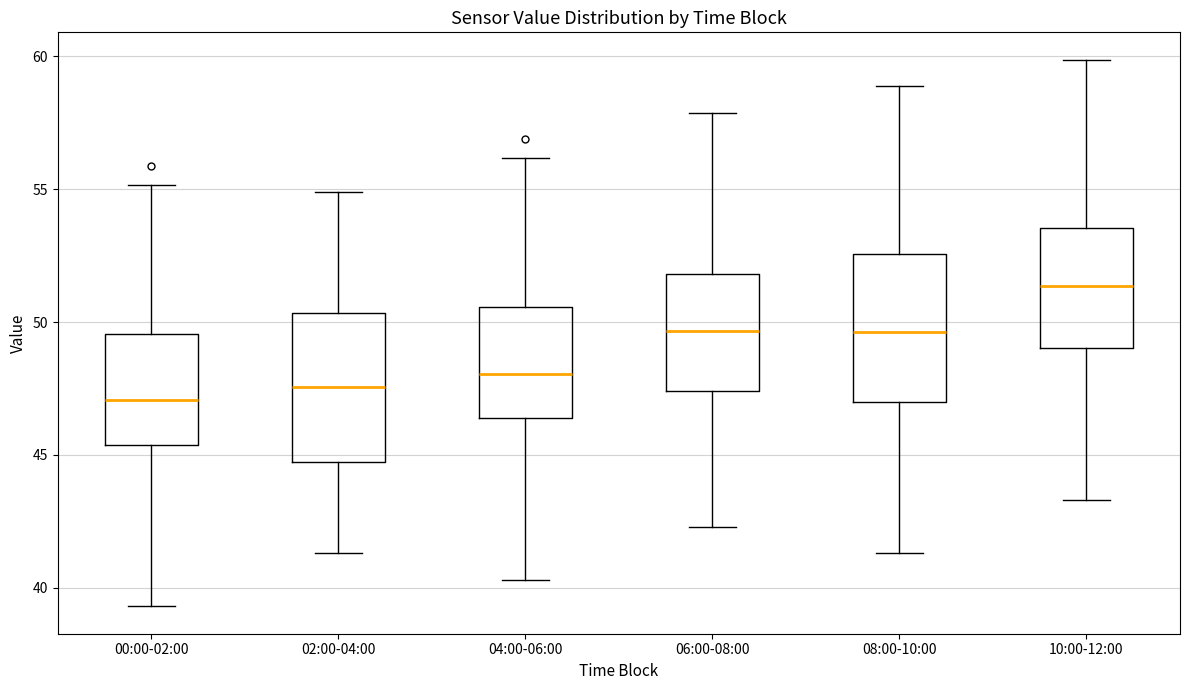

Where is the upper edge of the box for 08:00-10:00 on the y-axis? The values are not printed on the chart, so give them approximately, as read against the axis.

52.5